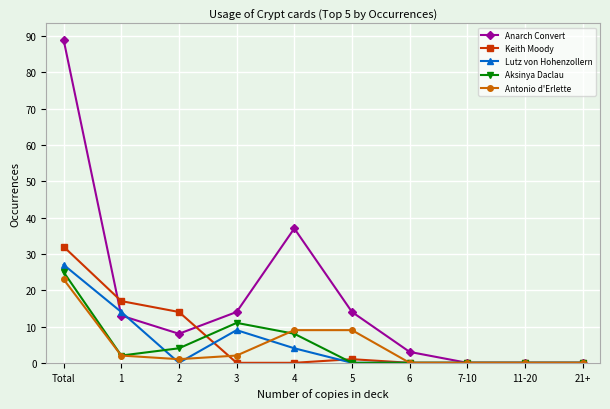

True or false: Aksinya Daclau has a value of 0 at 5.

True